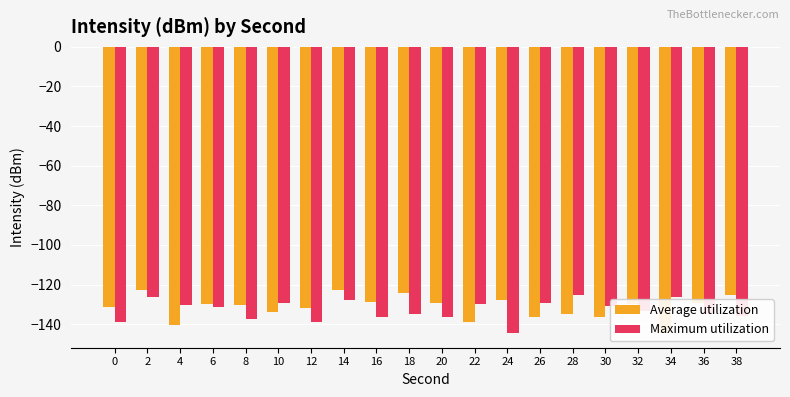

What is the spread (max minus min) of values at 0?

7.6